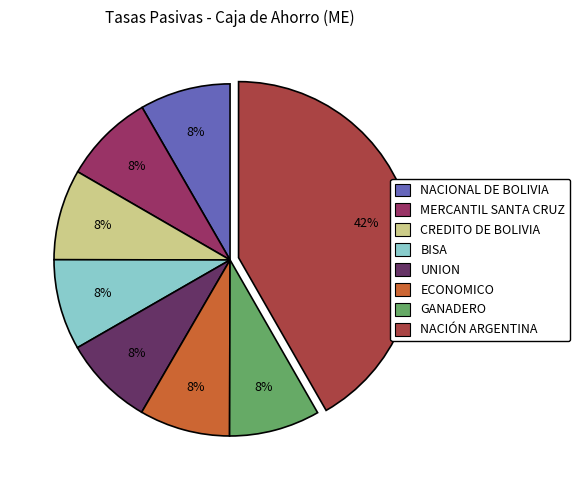

How many slices are in this pie chart?

8